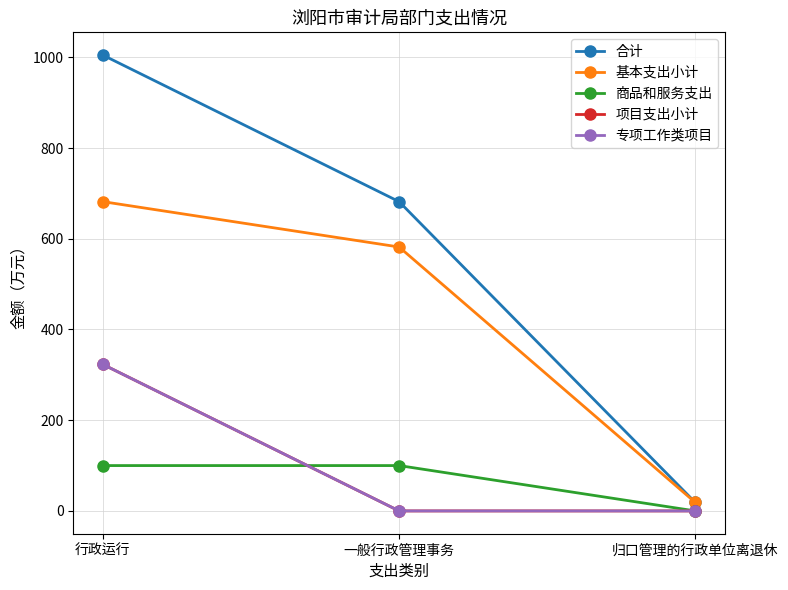

Is this an area chart (filled region under the line)?

No